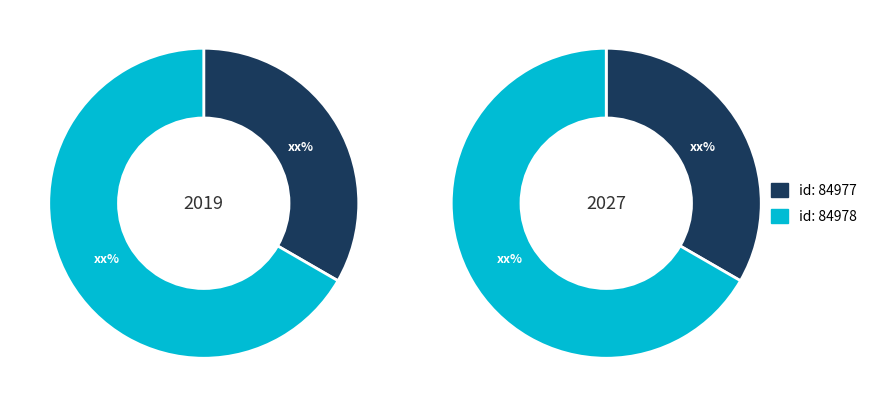

How many segments does this pie chart have?

2